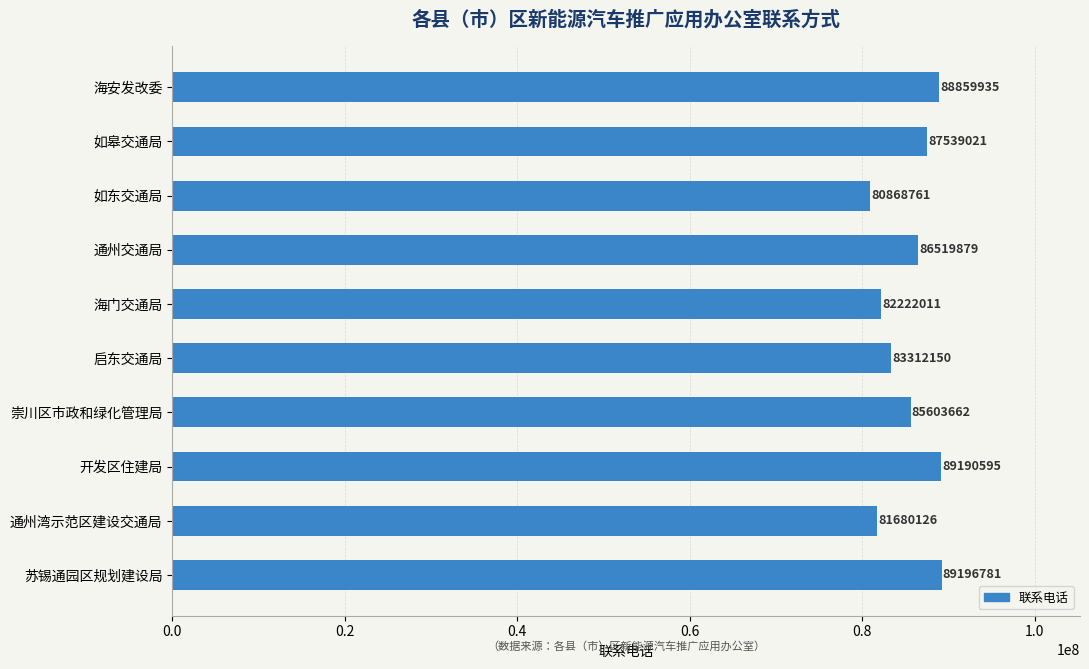

How many series are shown in this chart?

1